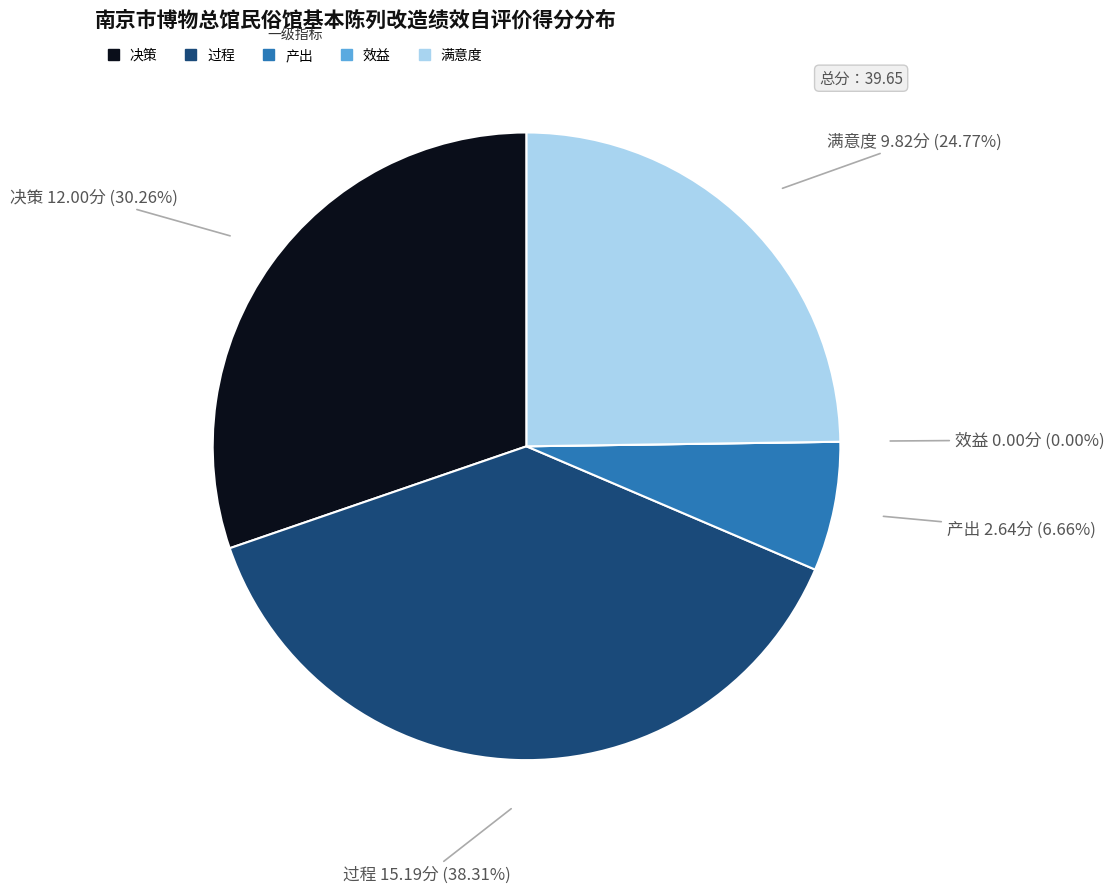

To the nearest percent, what percentage of the pie is 产出?

7%